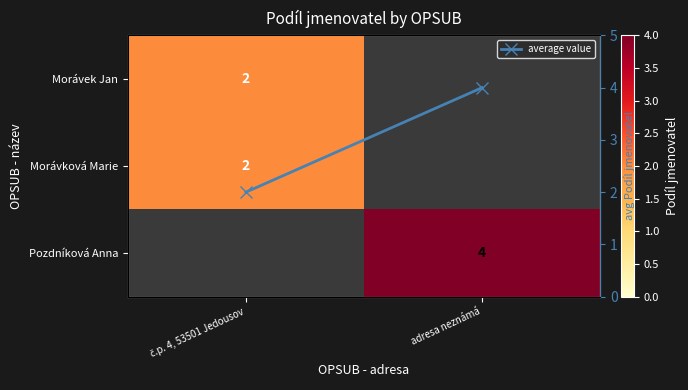

Is the value of Pozdníková Anna at č.p. 4, 53501 Jedousov greater than the value of Morávková Marie at č.p. 4, 53501 Jedousov?

No